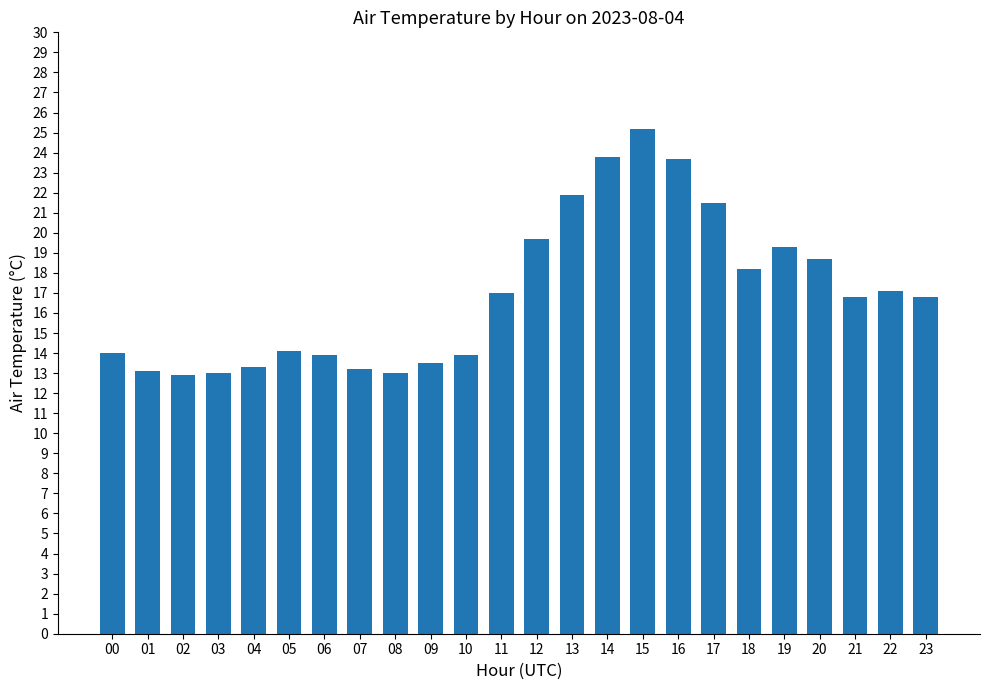

The chart shows a value of 9.0 at 06. True or false?

False